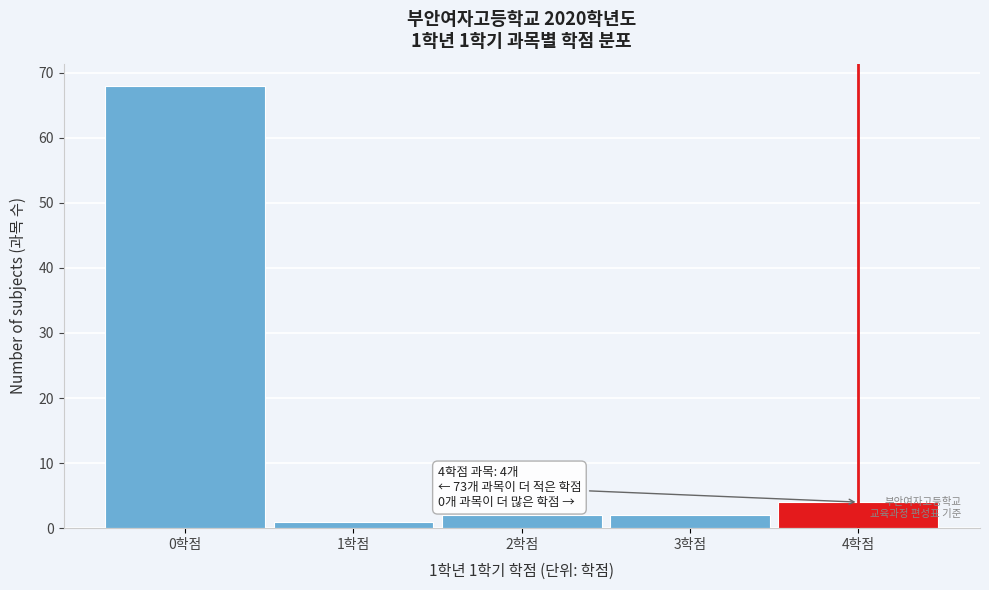

Over which range of the x-axis is the bar tallest?

-0.5 to 0.5